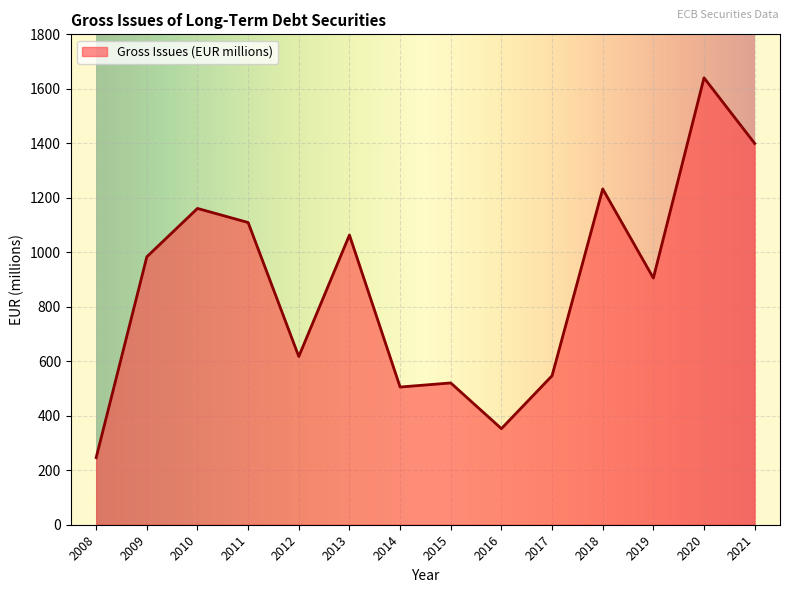

What value does the data have at 2009?

983.4